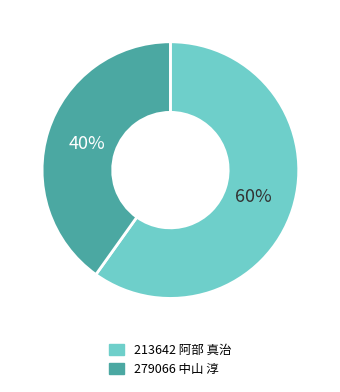

How many slices are in this pie chart?

2